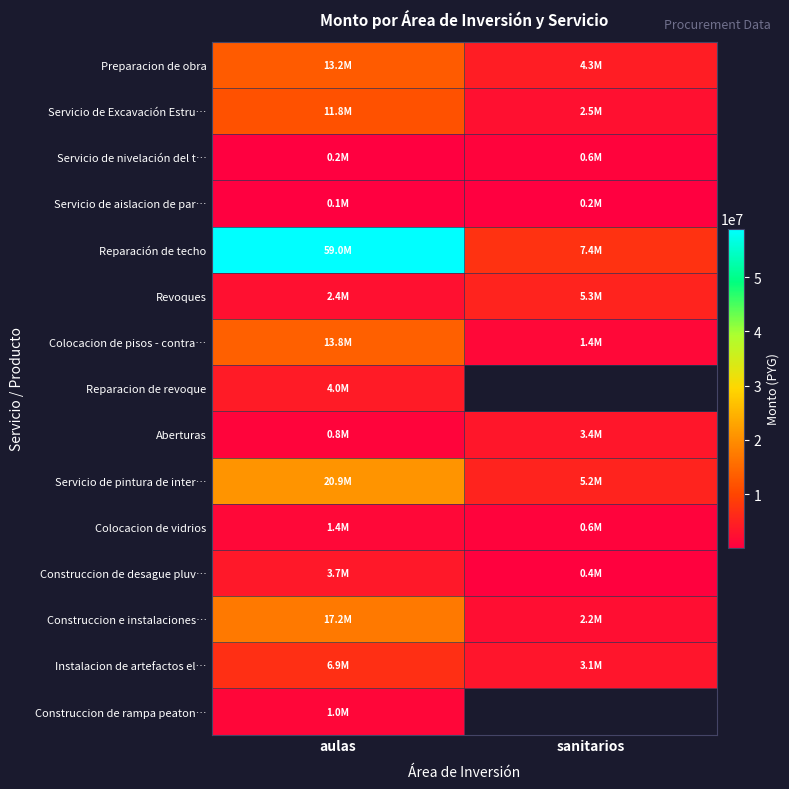

Is it true that Servicio de nivelación del t… equals 602400.0 at sanitarios?

True